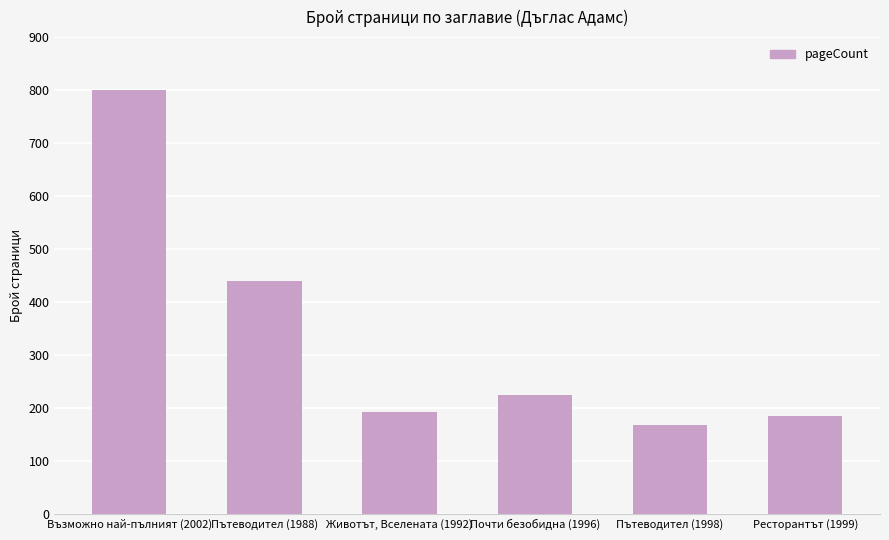

How many bars are there in total?

6